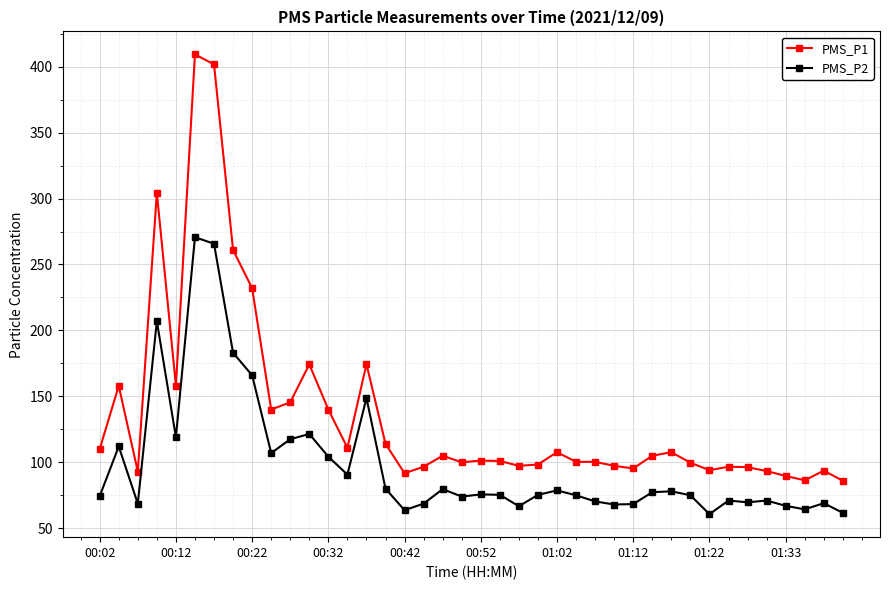

List the series in order of their peak value, lowest first.

PMS_P2, PMS_P1